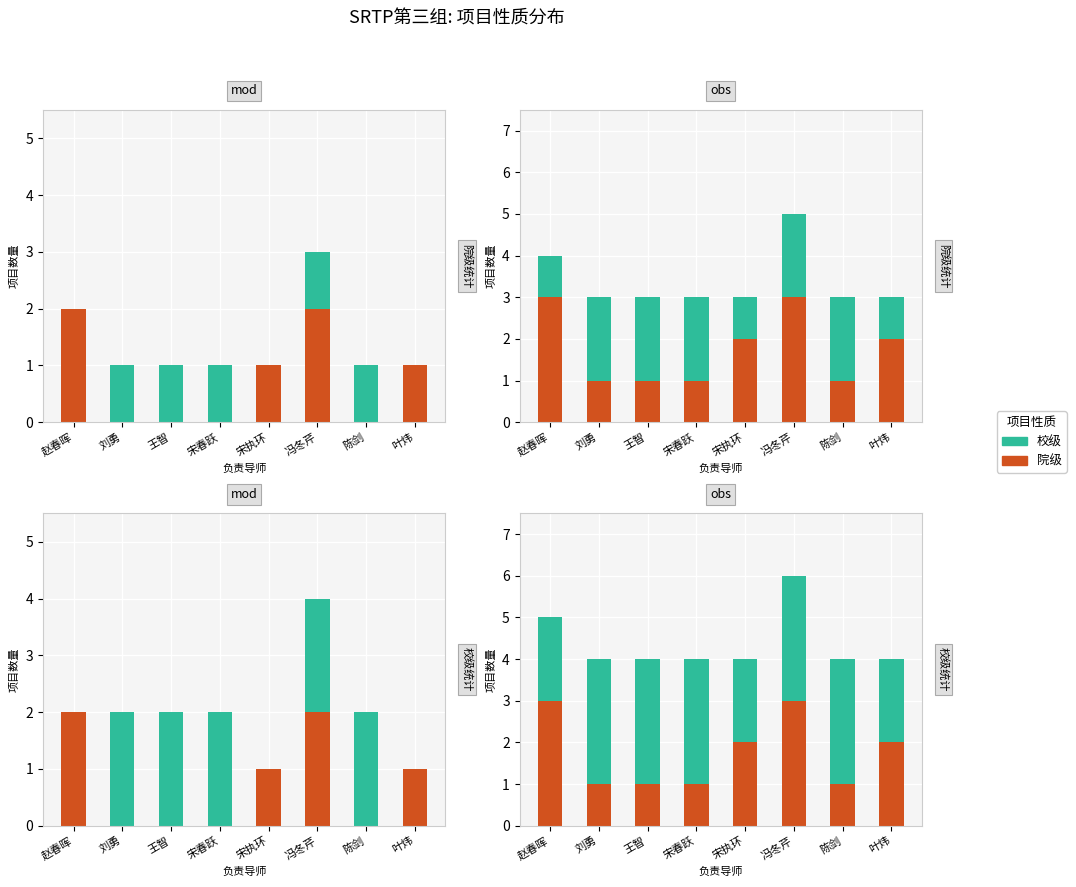

Which series has the widest spread of values?

院级